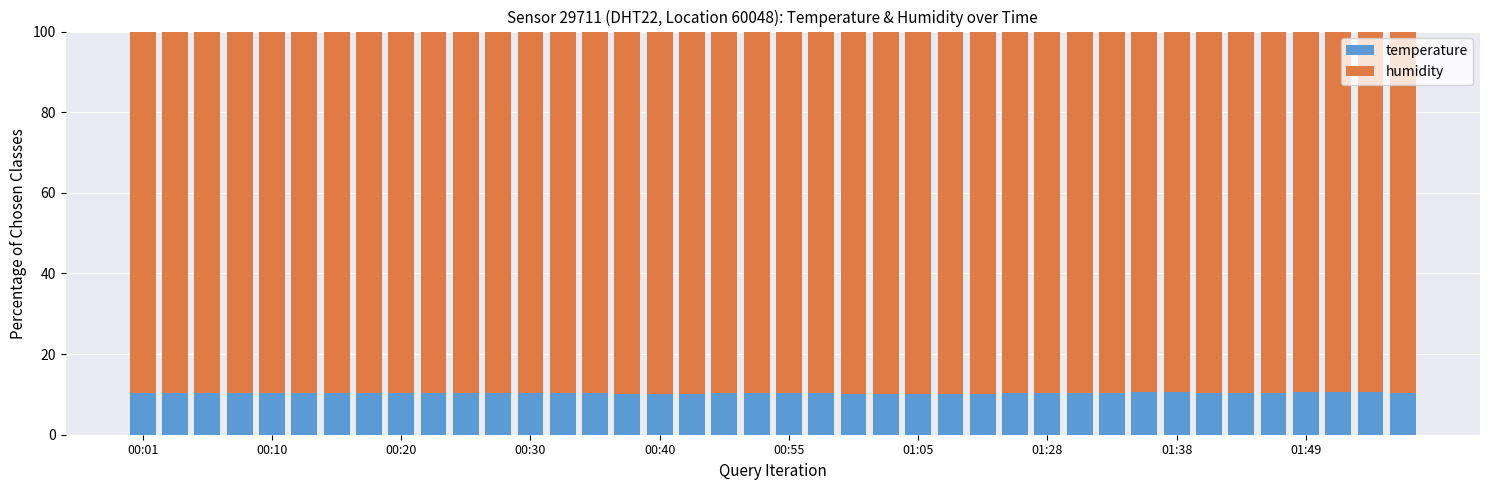

How many data points does each series have?

40